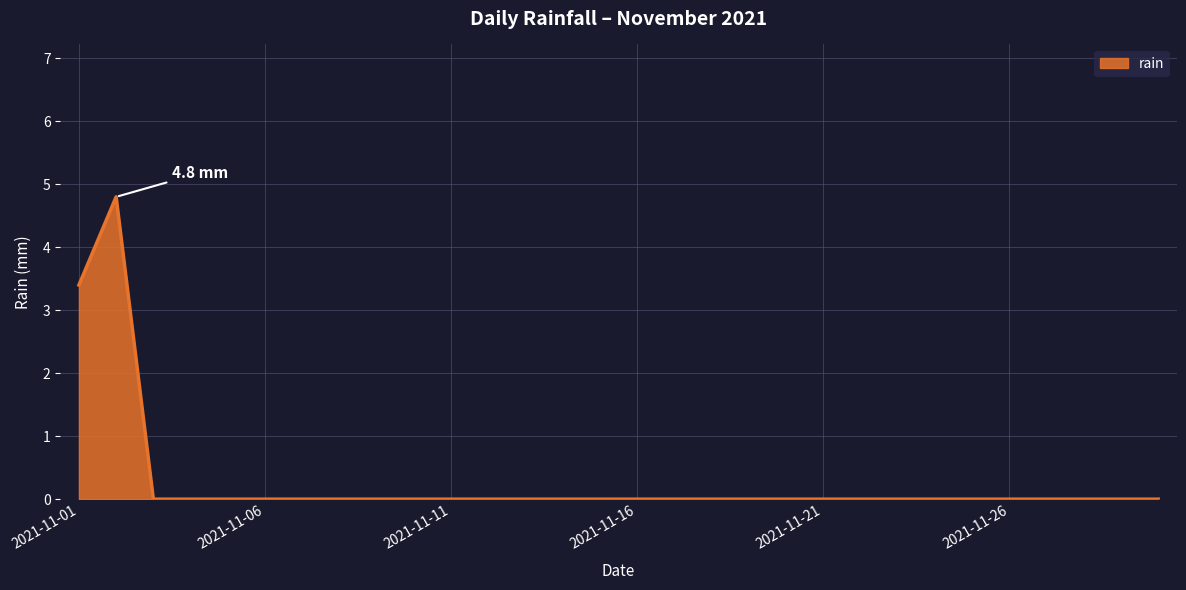

What is the difference between the maximum and minimum values?

4.8